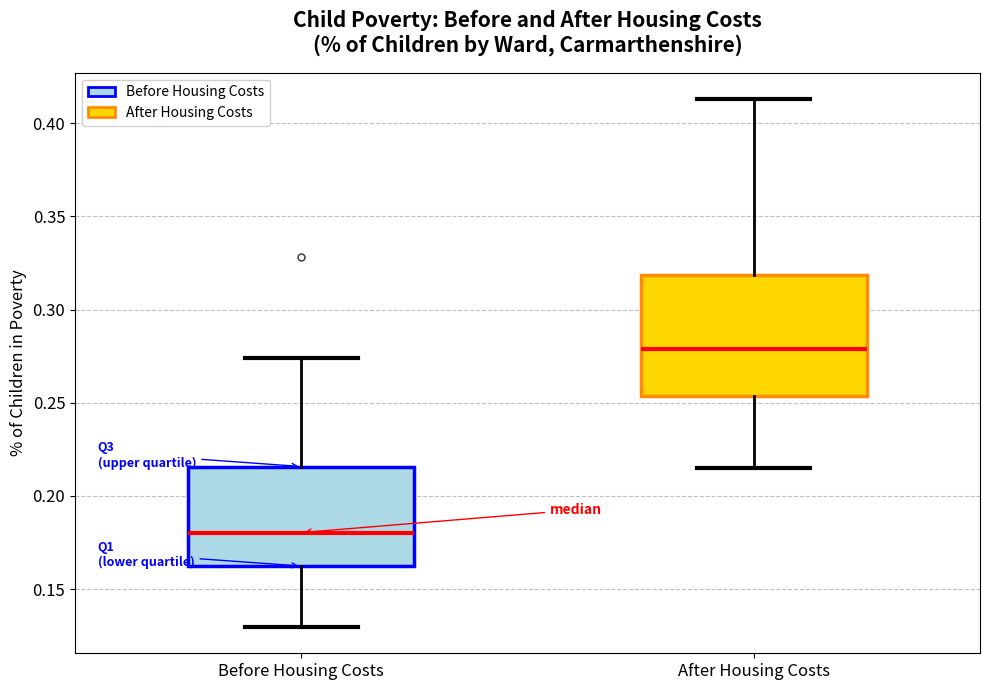

Reading left to right, read every box against the y-axis: the position of its median line, the range the box covers, and the ends of its whiskers. The values are not printed on the chart, so give them approximately, as read against the axis.

Before Housing Costs: median 0.180, box 0.160 to 0.215, whiskers 0.130 to 0.275
After Housing Costs: median 0.280, box 0.255 to 0.320, whiskers 0.215 to 0.415